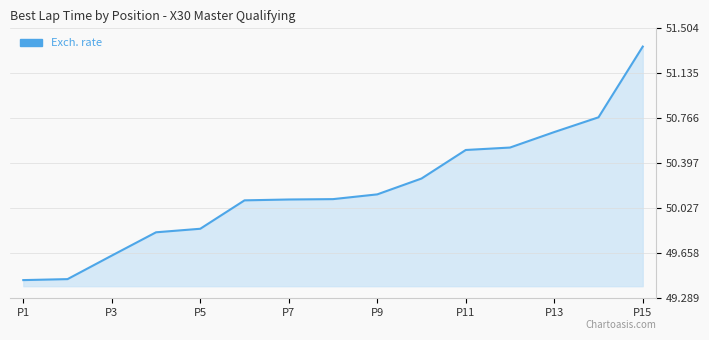

What is the difference between the maximum and minimum values?

1.9